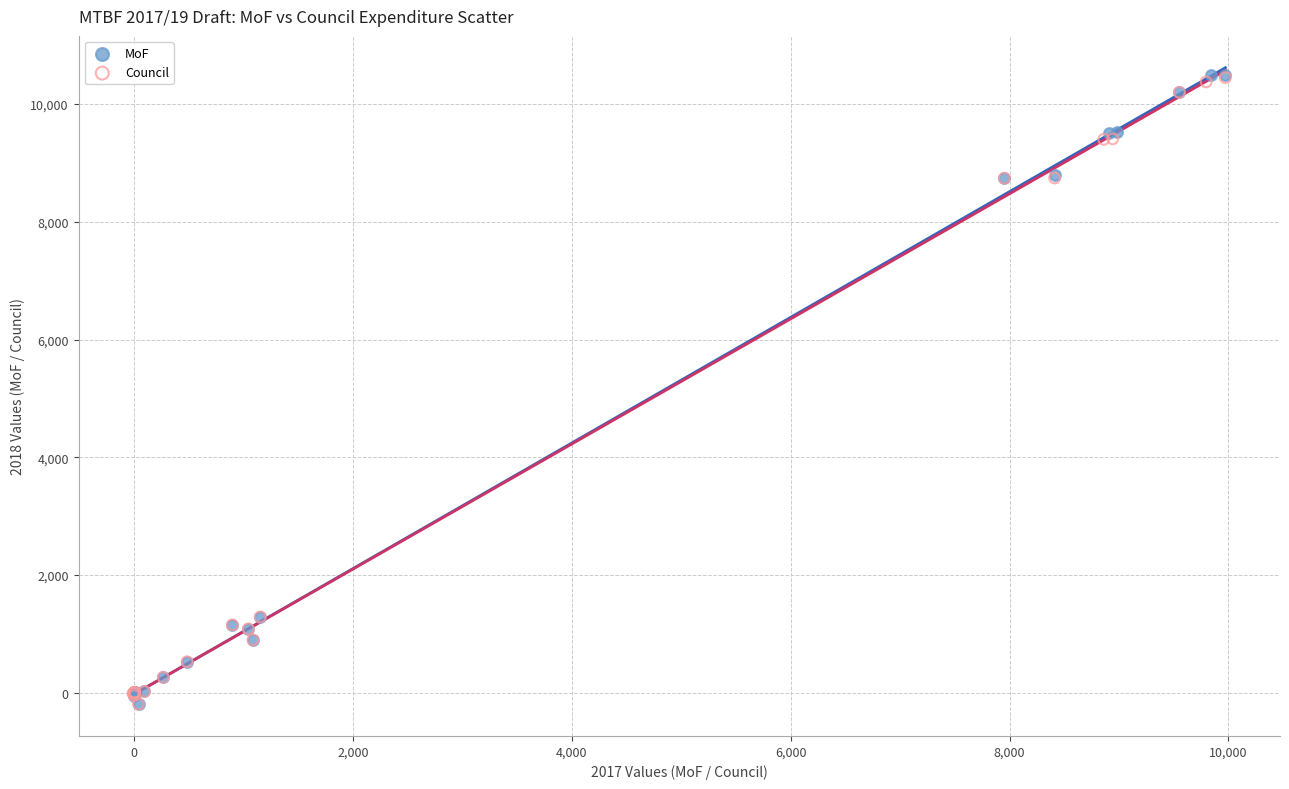

Which series has the widest spread of Y values?

MoF